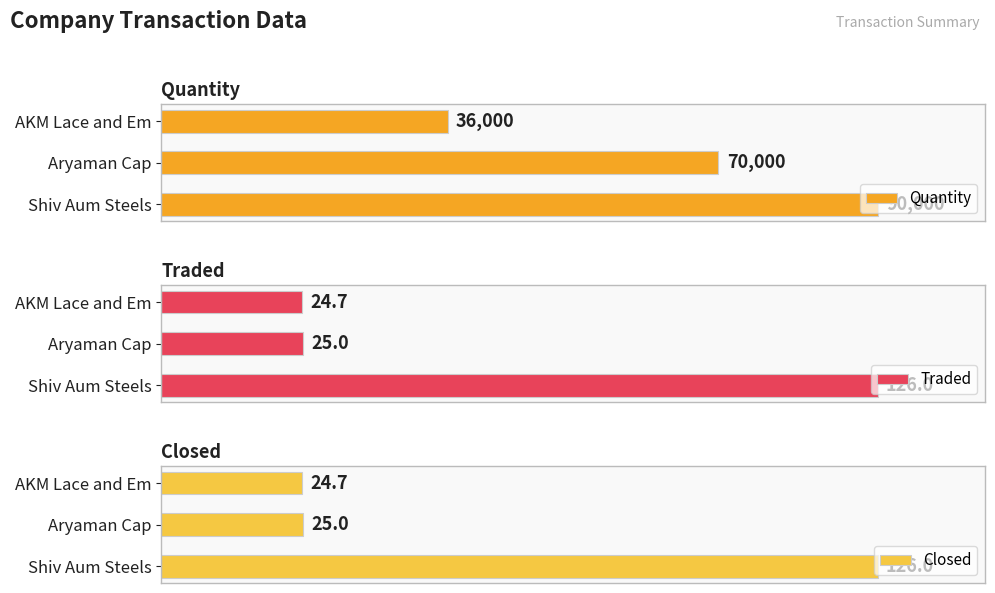

Between 0 and 1, which series saw the biggest shift?

Quantity